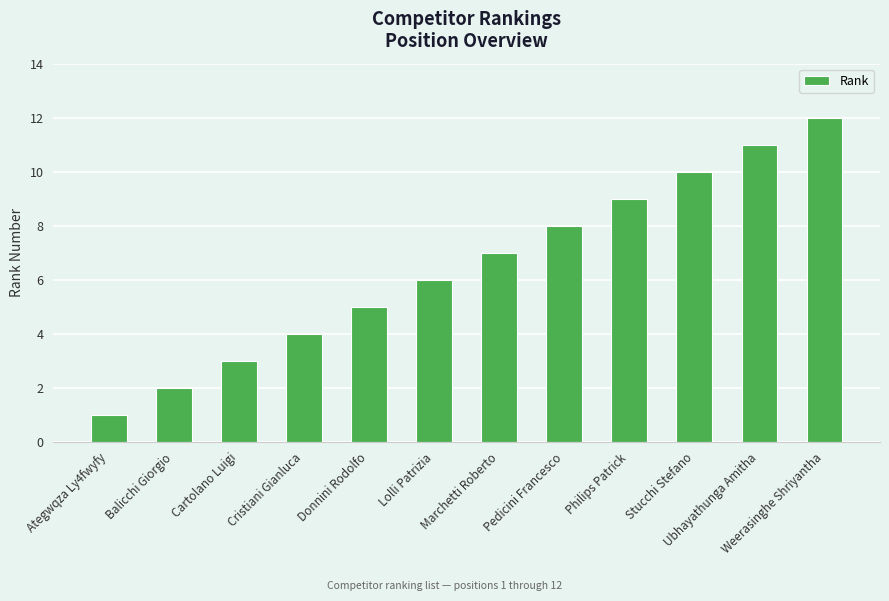

What is the ratio of the value at Cristiani Gianluca to the value at Stucchi Stefano?

0.4